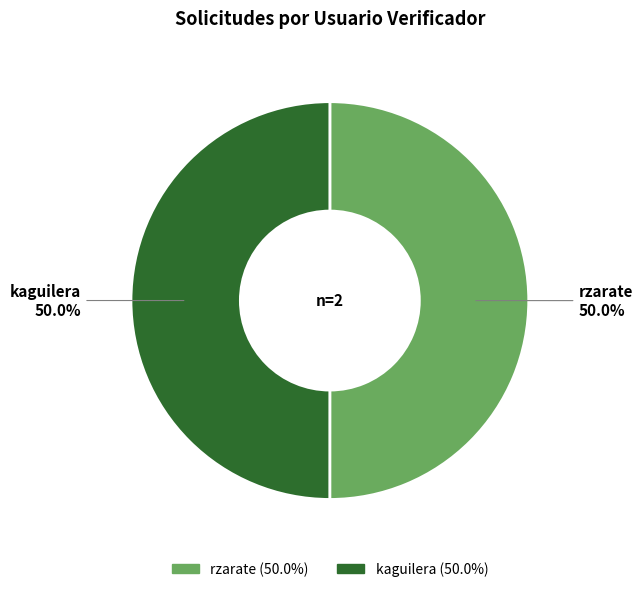

What is the ratio of the value at rzarate to the value at kaguilera?

1.0